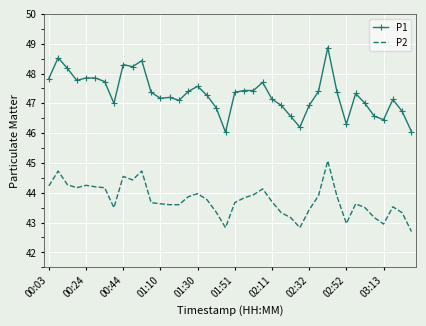

What is the highest value of the P1 series?

48.9